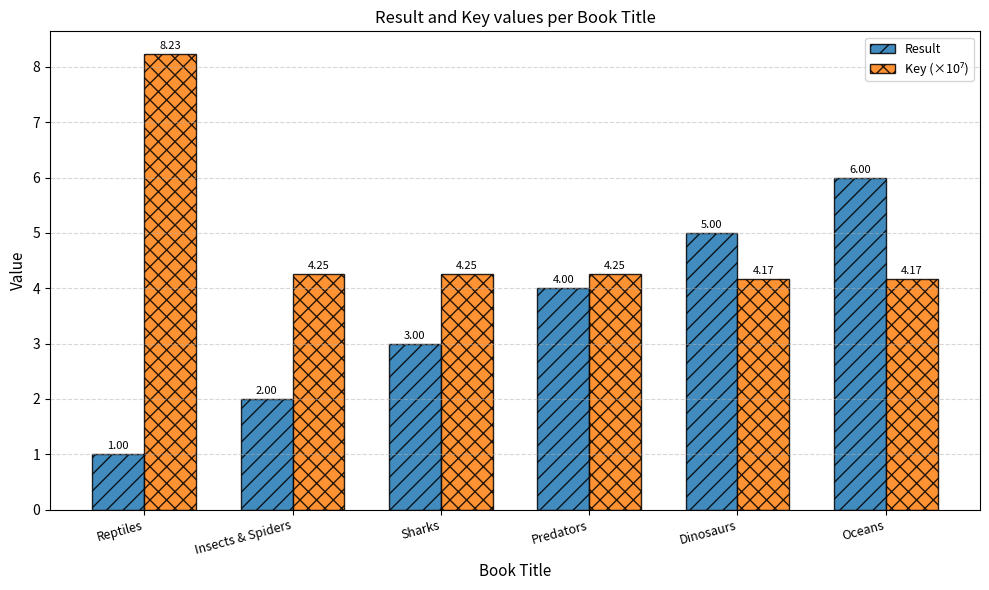

At which category is the sum across all series the highest?

Oceans